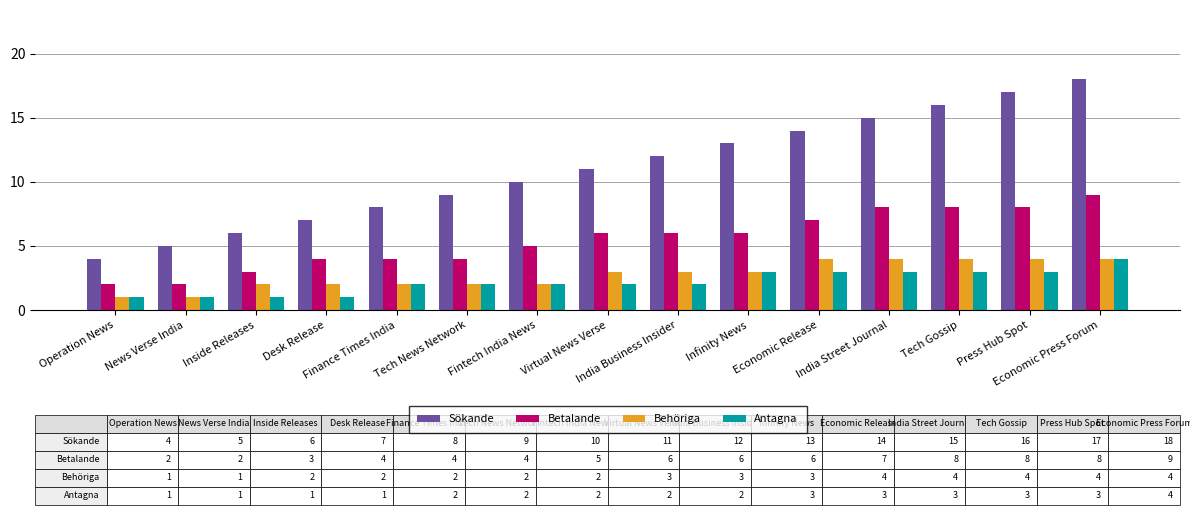

How many bars are there in total?

60